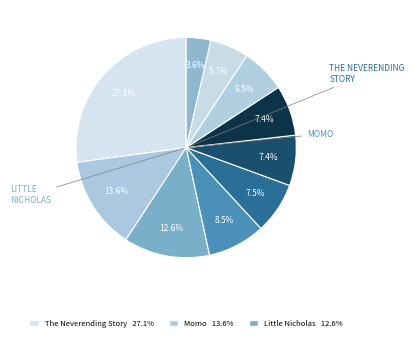

How many slices are in this pie chart?

10